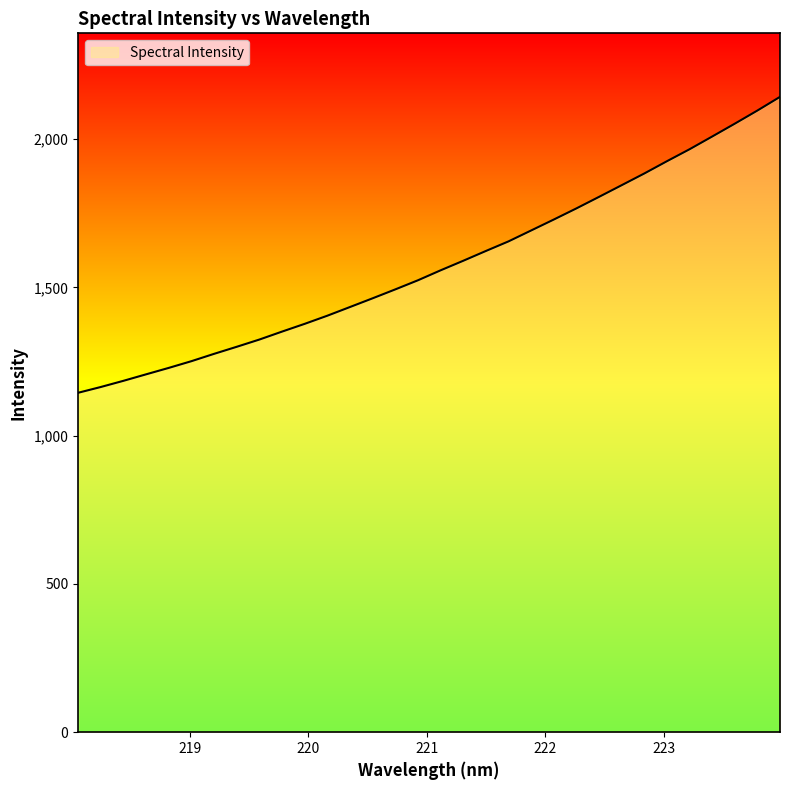

What is the minimum value shown in the chart?

1144.5